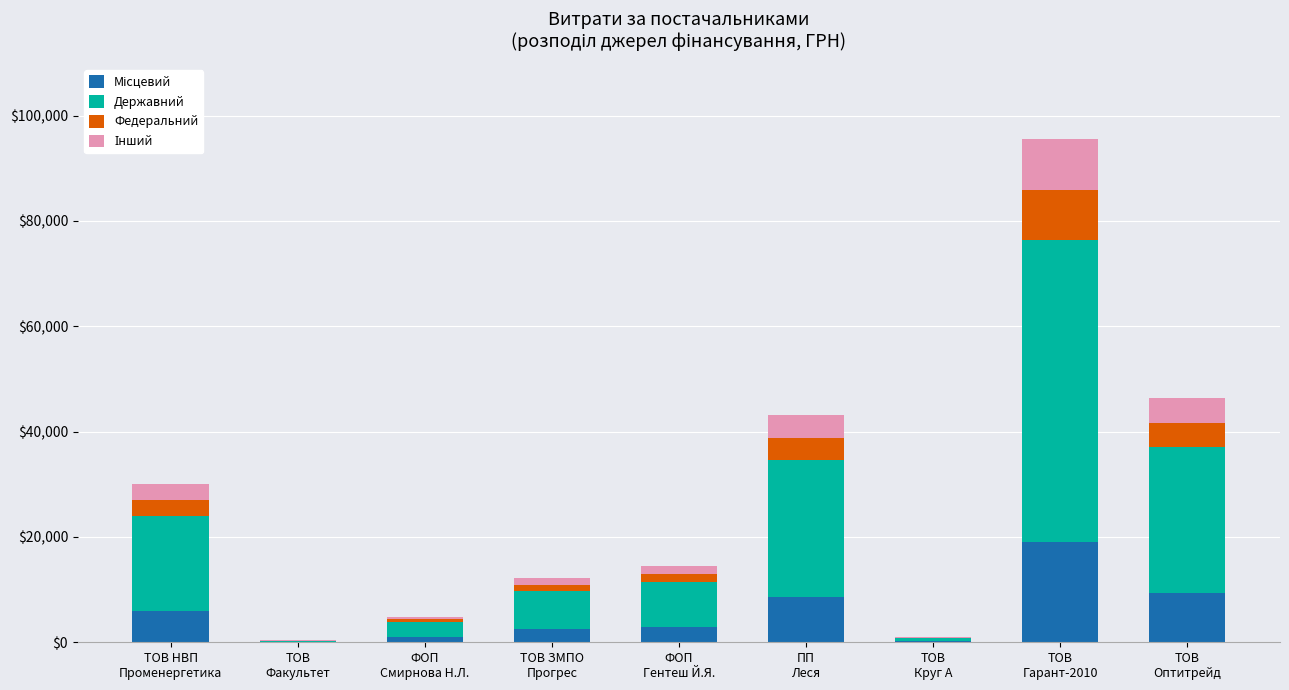

How many series are shown in this chart?

4